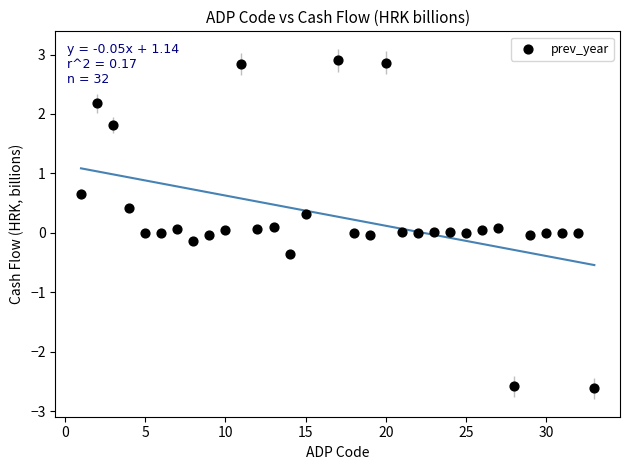

What is the range of X values (max minus min)?

32.0